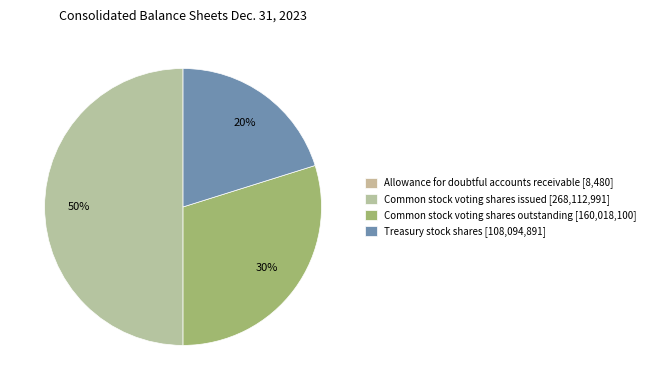

To the nearest percent, what is the difference between the Allowance for doubtful accounts receivable and Treasury stock shares slice percentages?

20%